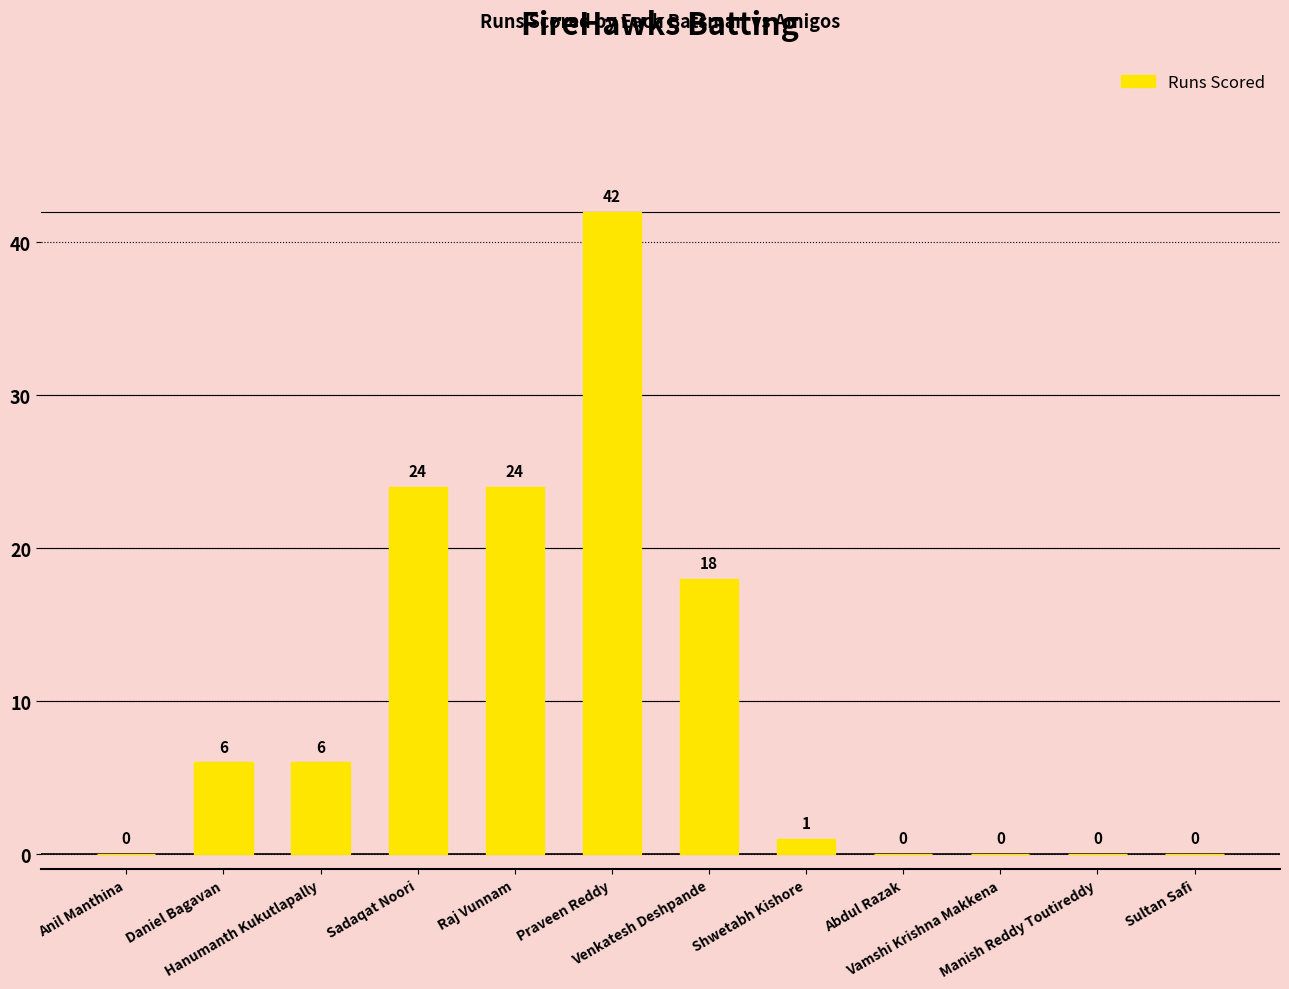

What is the change in value from Venkatesh Deshpande to Abdul Razak?

-18